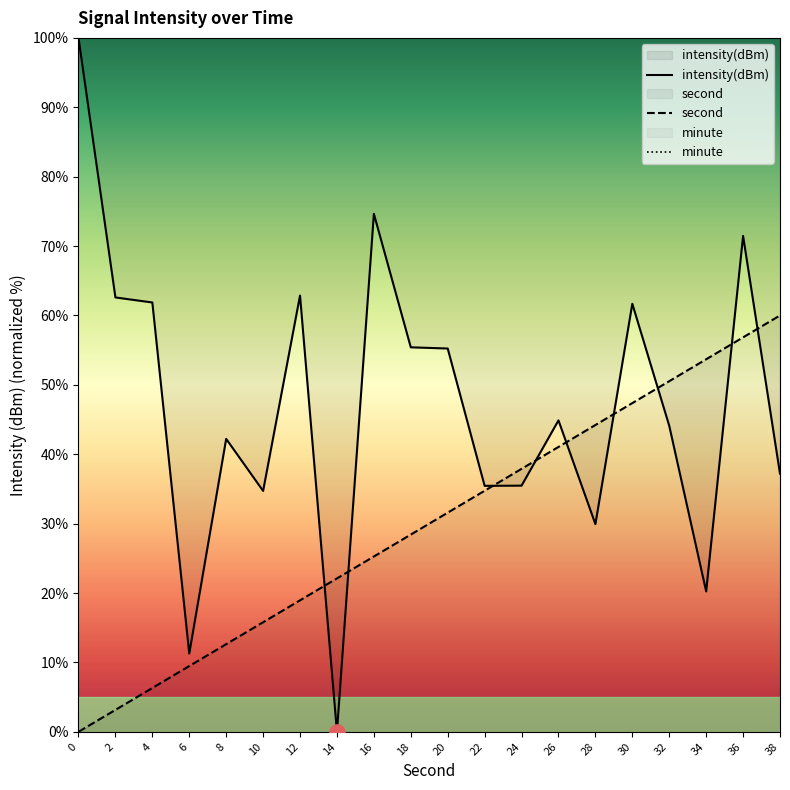

Which series contains the lowest Y value?

intensity(dBm)